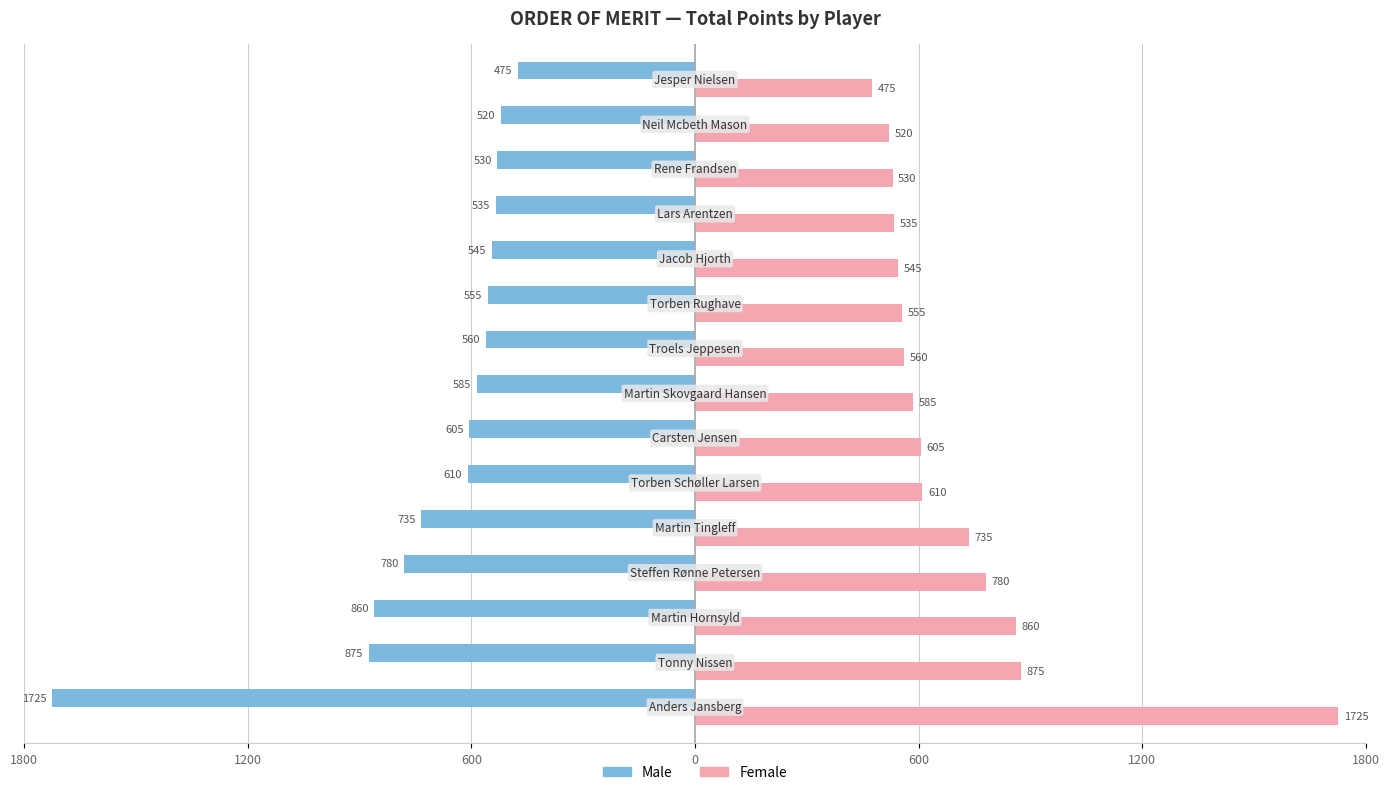

Which series has the widest spread of values?

Male